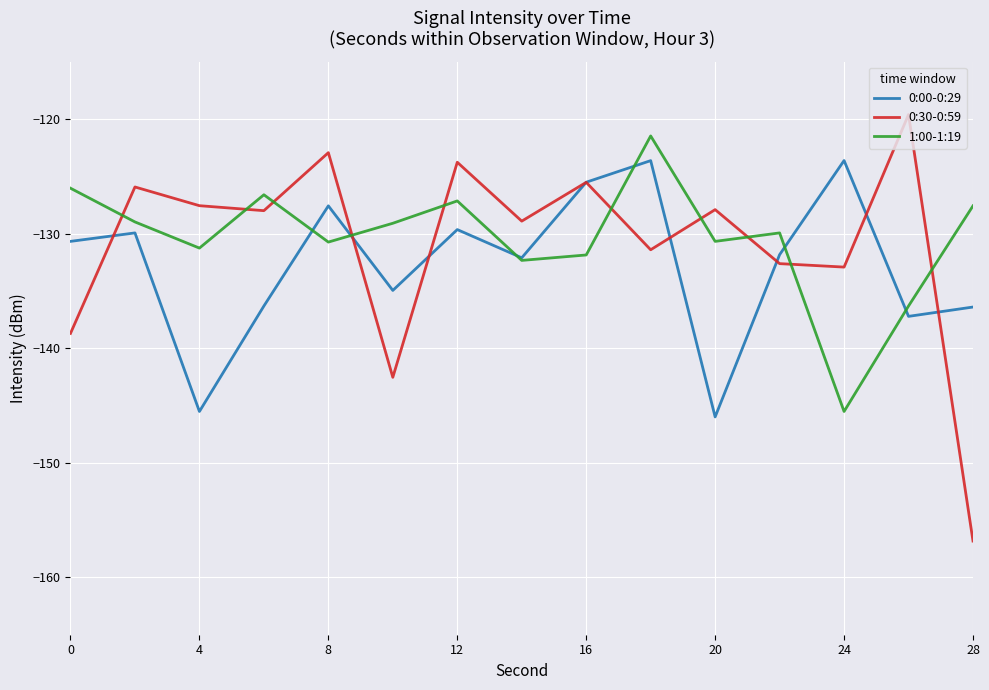

In 0:00-0:29, how many points are lower than both neighbors (excluding endpoints)?

5